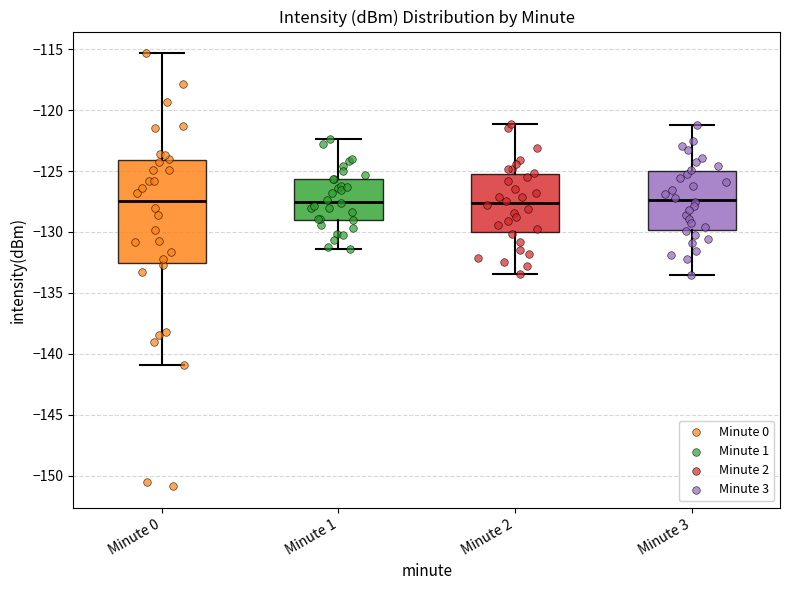

Which box is the tallest, from its lower edge to its upper edge?

Minute 0